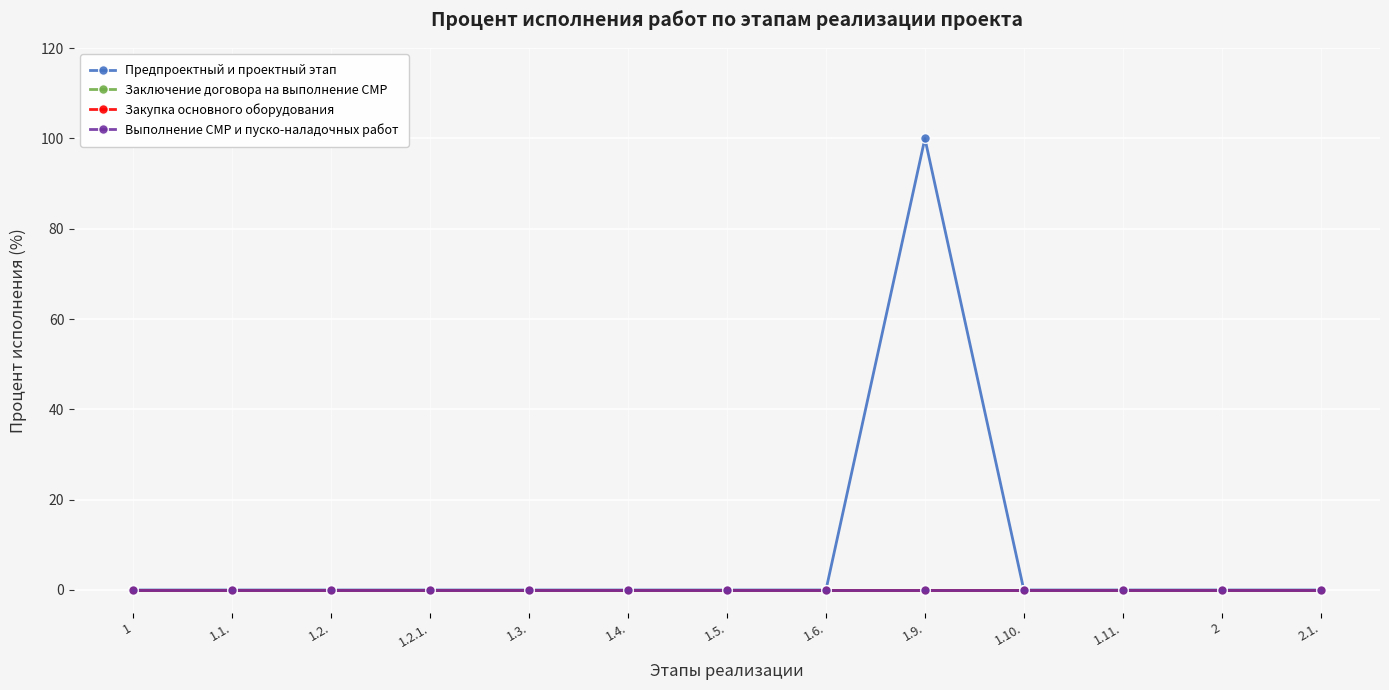

How many lines are shown in the chart?

4